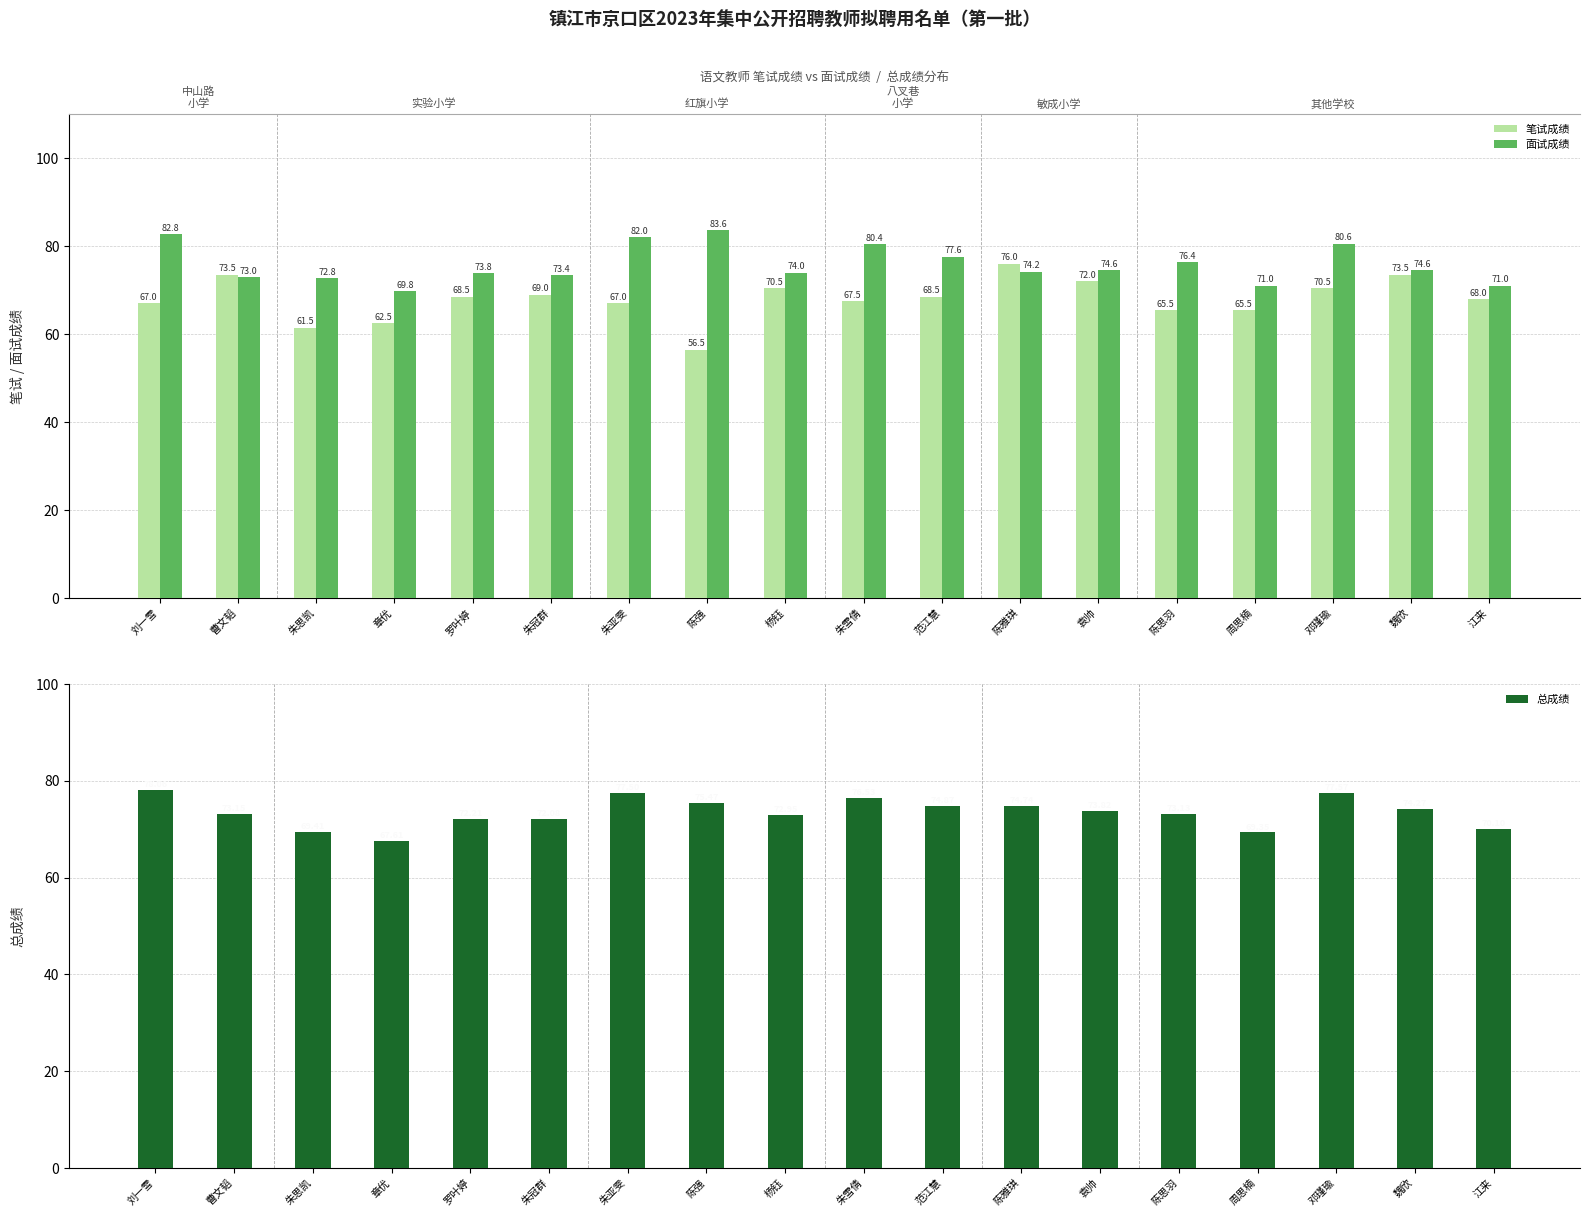

What is the label of the 15th bar from the left?

周思楠